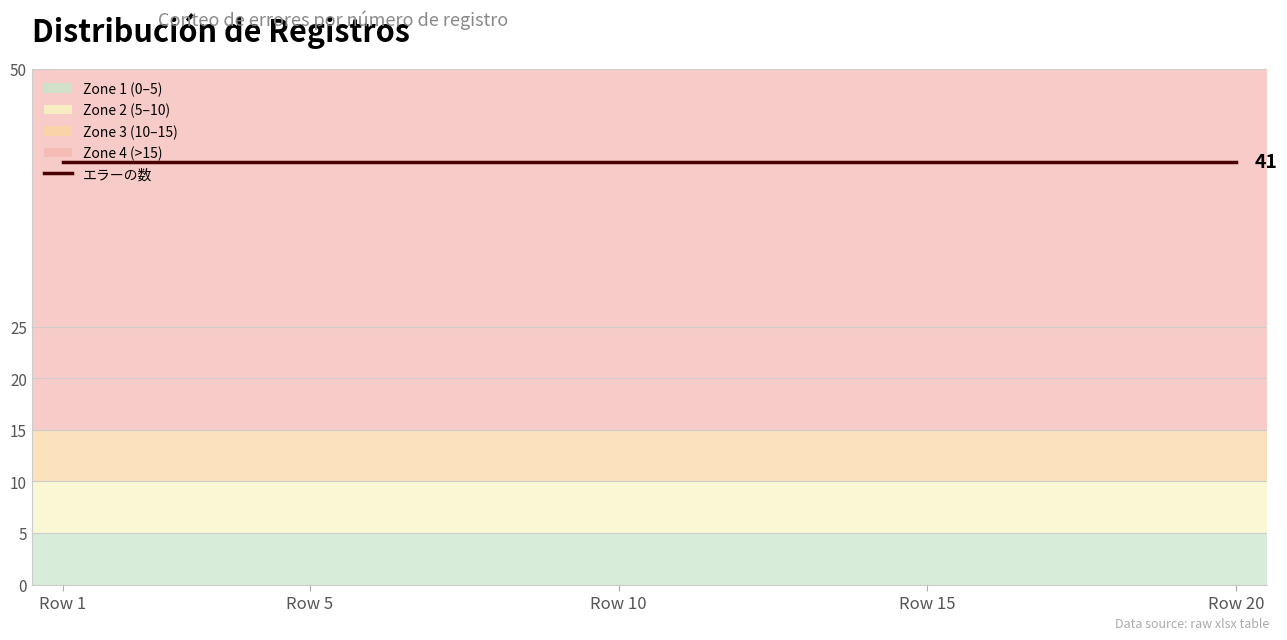

Between 4 and 13, which is larger?

13